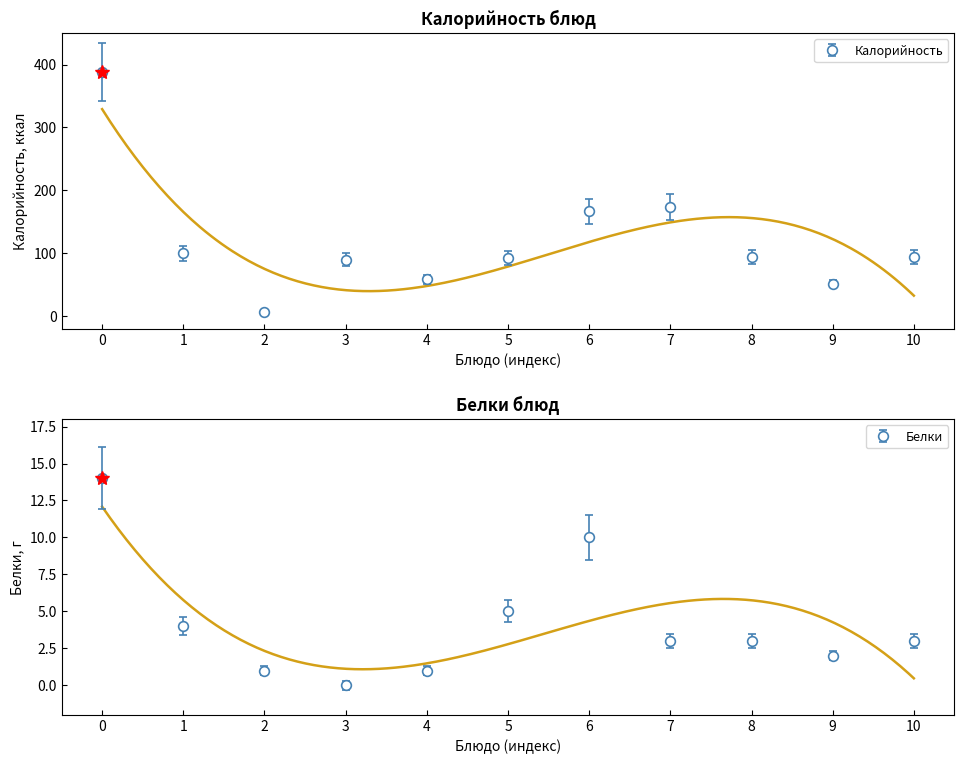

Which series changed the most between 2 and 4?

Калорийность